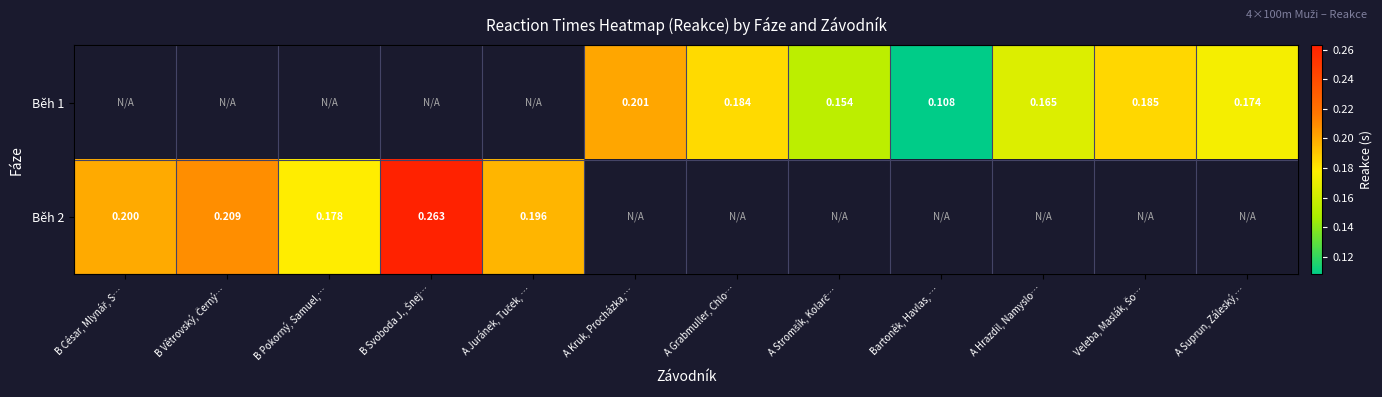

How many categories are shown in the chart?

12